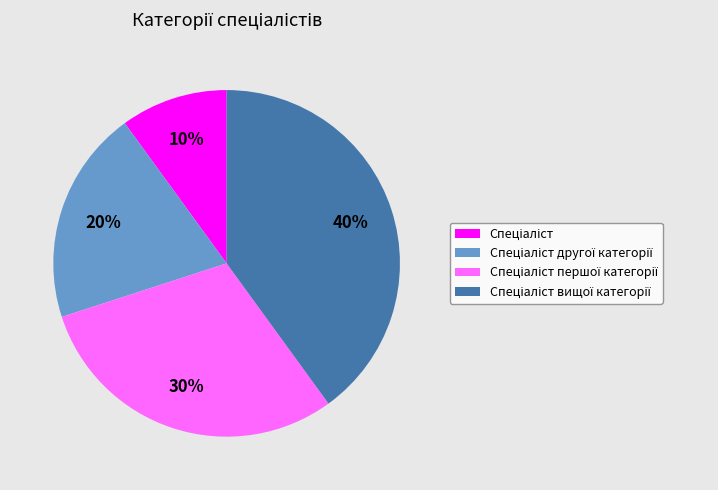

To the nearest percent, what is the average slice percentage?

25%